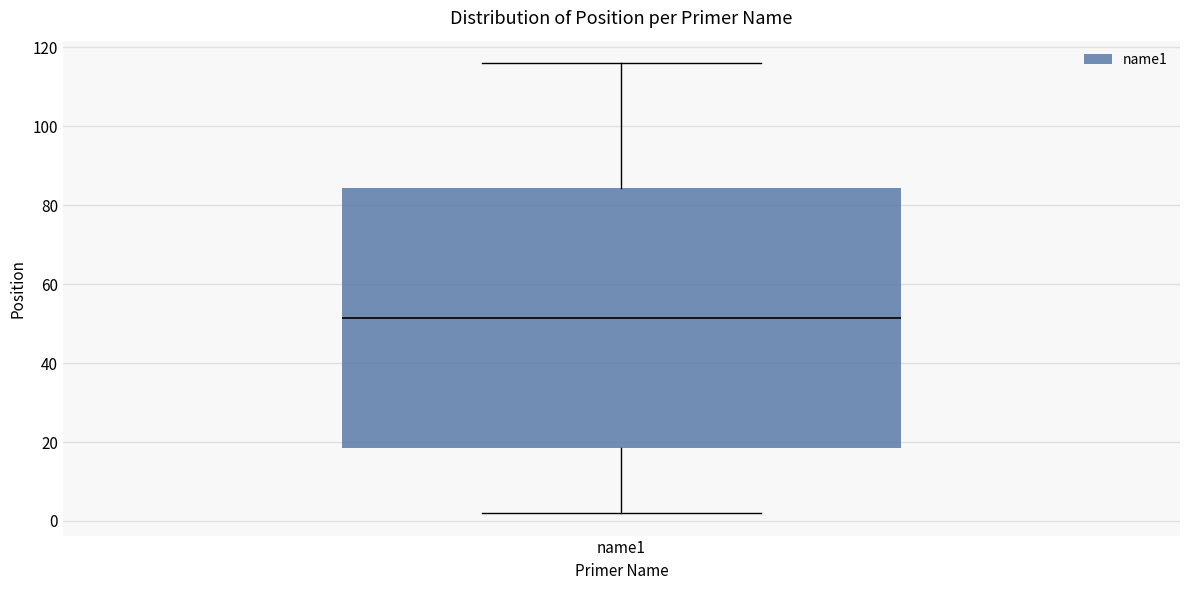

Read this box plot against the y-axis: the position of the median line, the range covered by the box, and the ends of both whiskers. The values are not printed on the chart, so give them approximately, as read against the axis.

median 52, box 18 to 84, whiskers 2 to 116